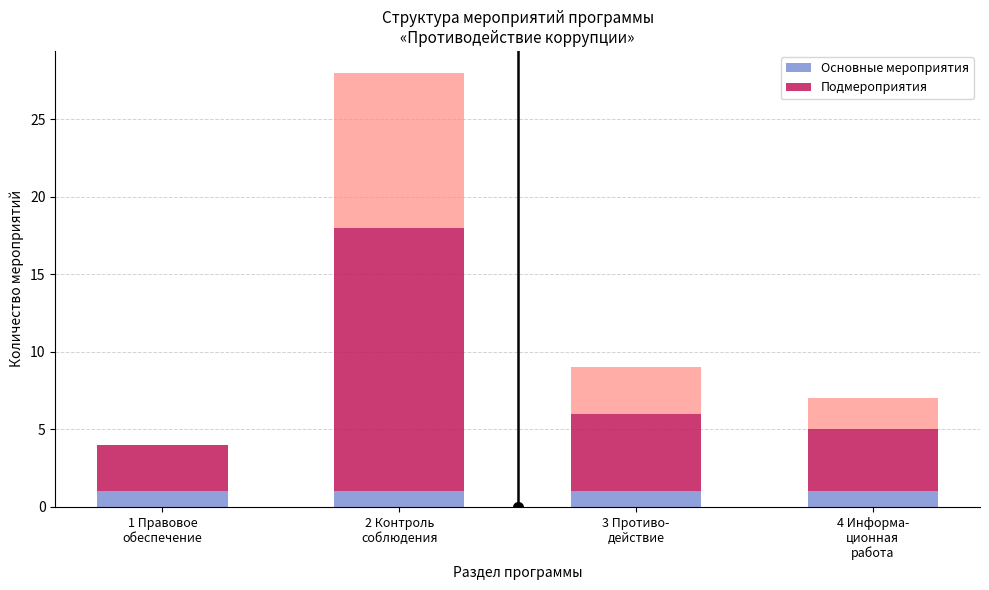

The Подмероприятия series shows 17 at 2 Контроль
соблюдения. True or false?

True